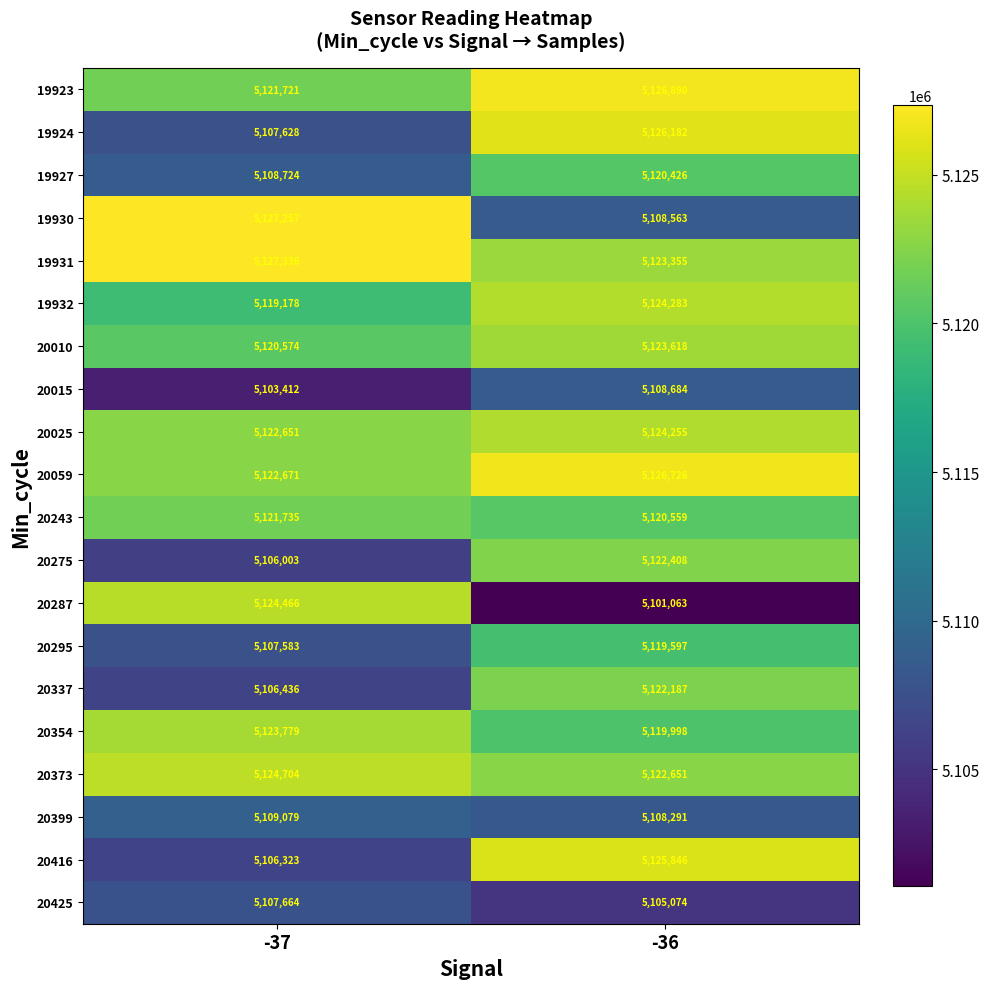

Which series has the largest range (max minus min)?

20287